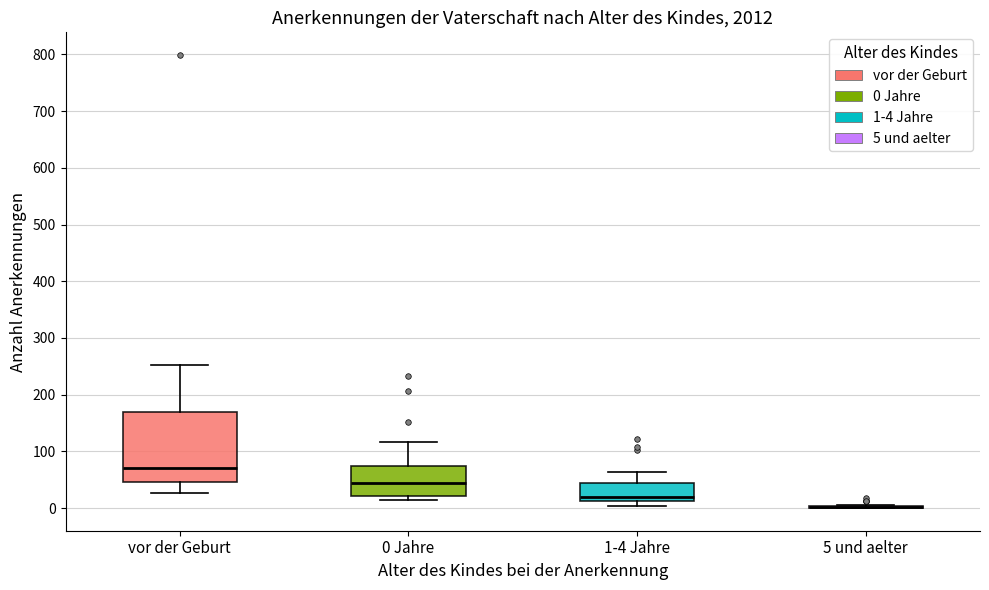

Reading left to right, transcribe this box plot: for each box, give where its median line is, the range the box spans, and where its two whiskers end, as read against the y-axis. The values are not printed on the chart, so give them approximately, as read against the axis.

vor der Geburt: median 70, box 50 to 170, whiskers 30 to 250
0 Jahre: median 50, box 20 to 70, whiskers 10 to 120
1-4 Jahre: median 20, box 10 to 40, whiskers 0 to 60
5 und aelter: box collapsed to a line at 0, whiskers 0 to 10